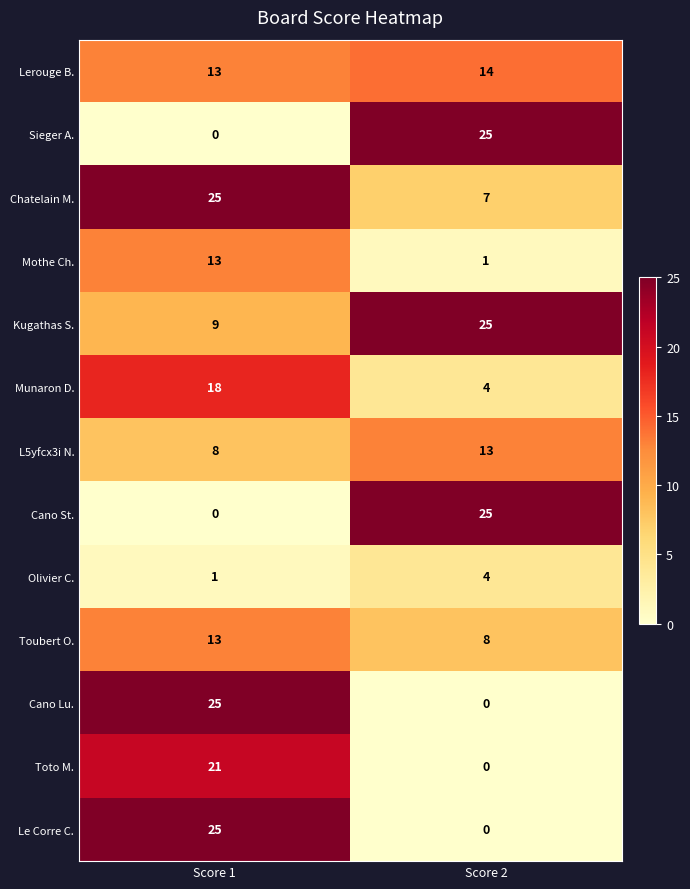

What is the difference between the Munaron D. values at Score 2 and Score 1?

14